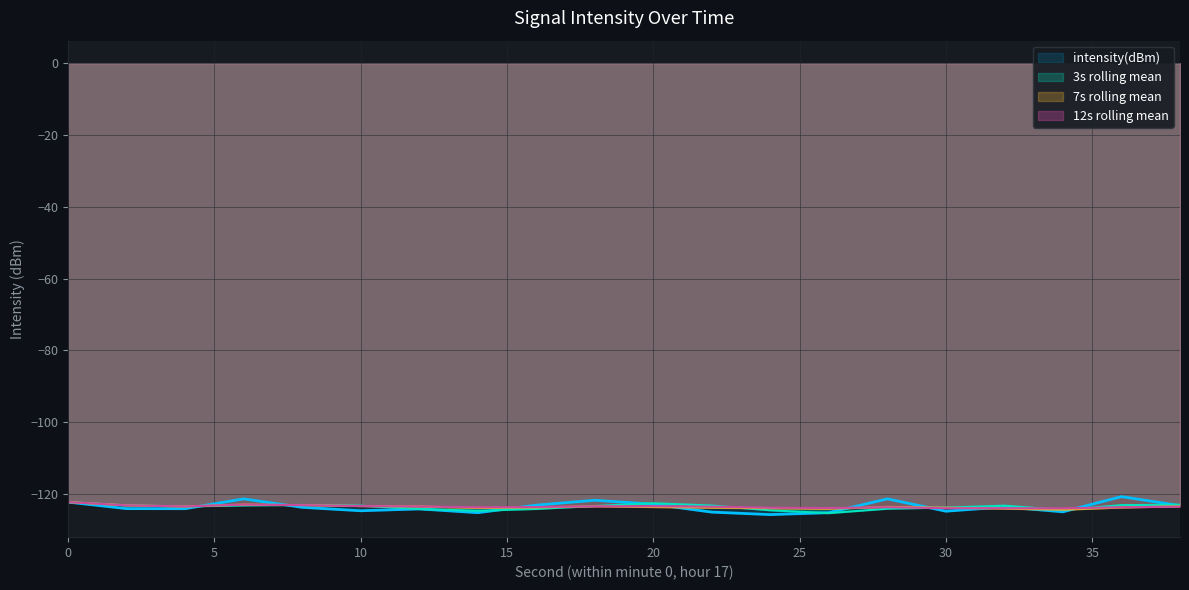

Reading left to right, what are all the values shown in this chart?

0=-122.2	2=-124.0	4=-124.1	6=-121.3	8=-123.7	10=-124.6	12=-124.1	14=-125.2	16=-123.1	18=-121.7	20=-122.8	22=-125.0	24=-125.7	26=-125.2	28=-121.3	30=-124.8	32=-123.6	34=-124.9	36=-120.7	38=-123.2